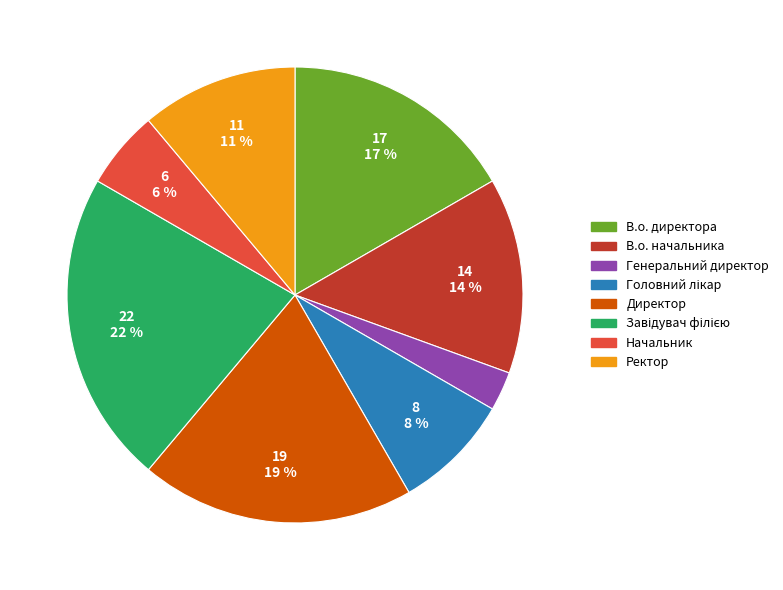

What percentage is the Генеральний директор slice, to the nearest percent?

3%